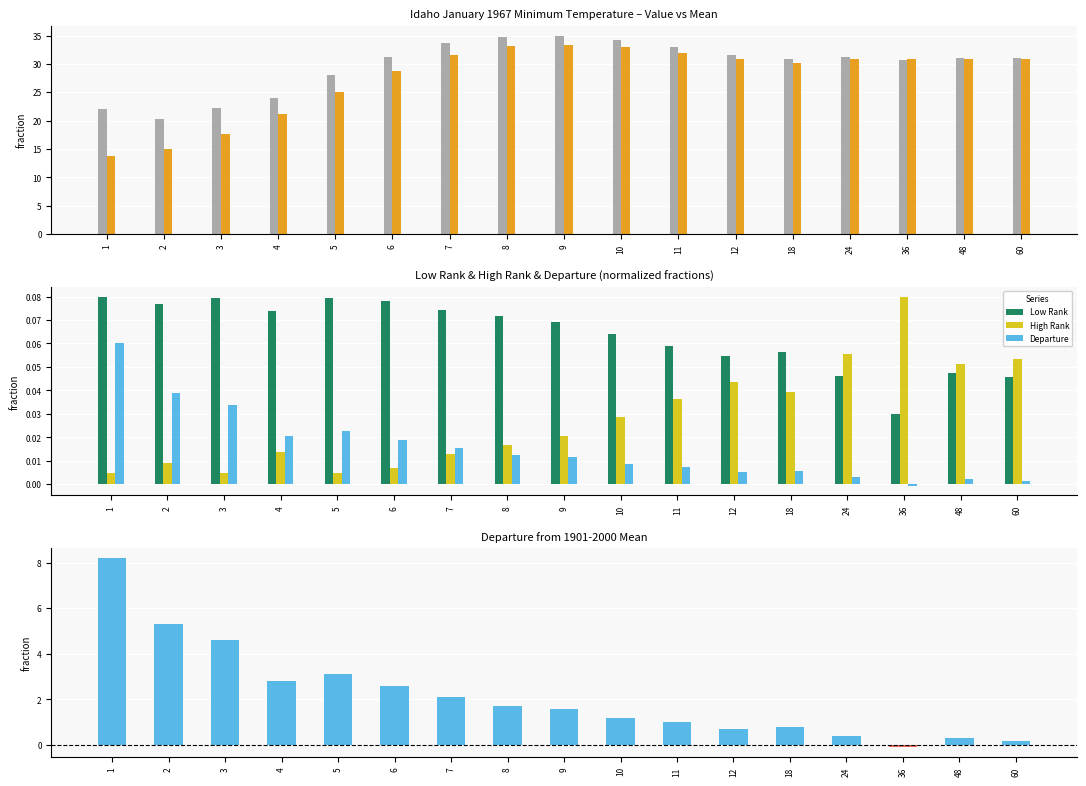

Is it true that 1901-2000 Mean equals 15.0 at 2?

True